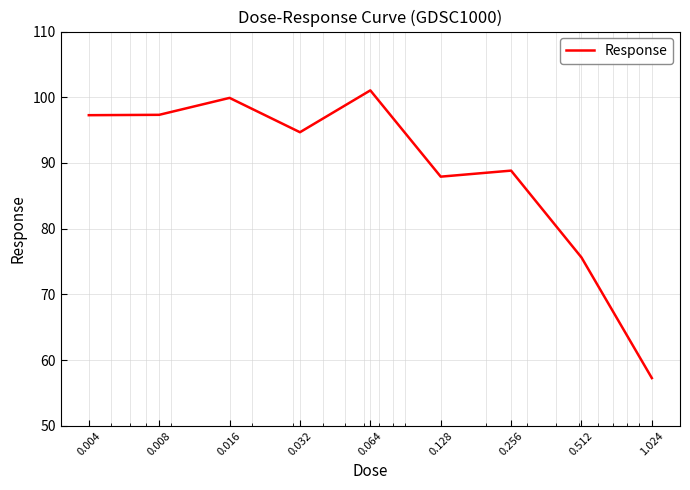

What is the maximum value shown in the chart?

101.0